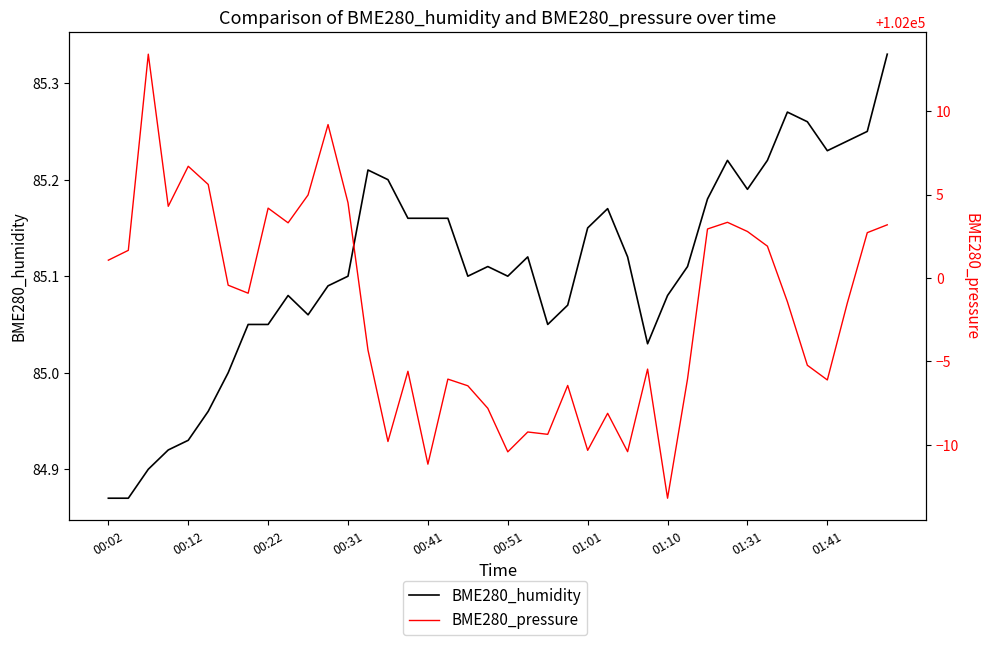

Count the number of data series in this chart.

2